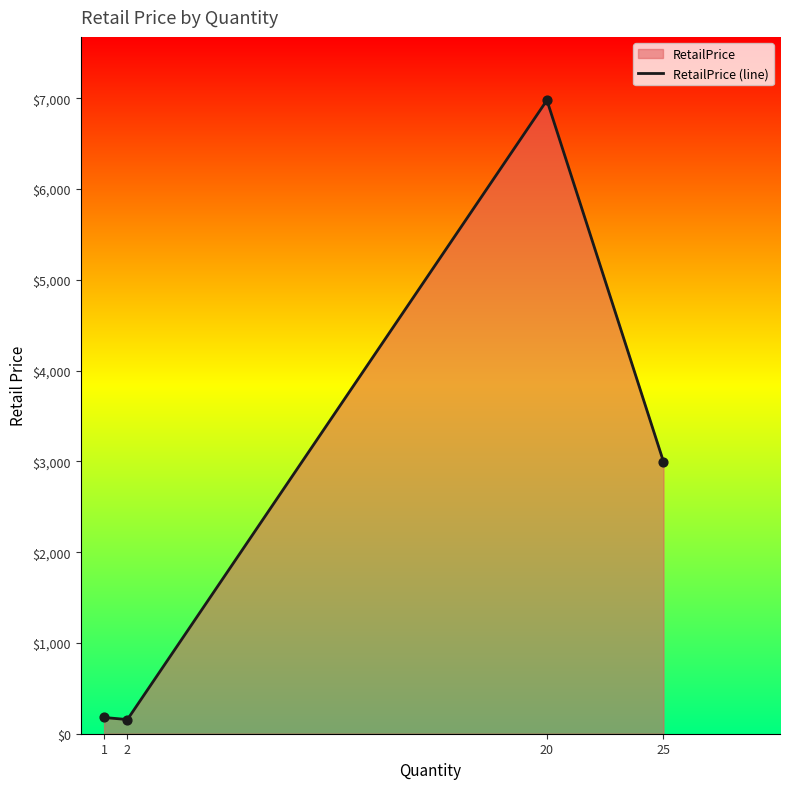

Between 20 and 2, which is larger?

20